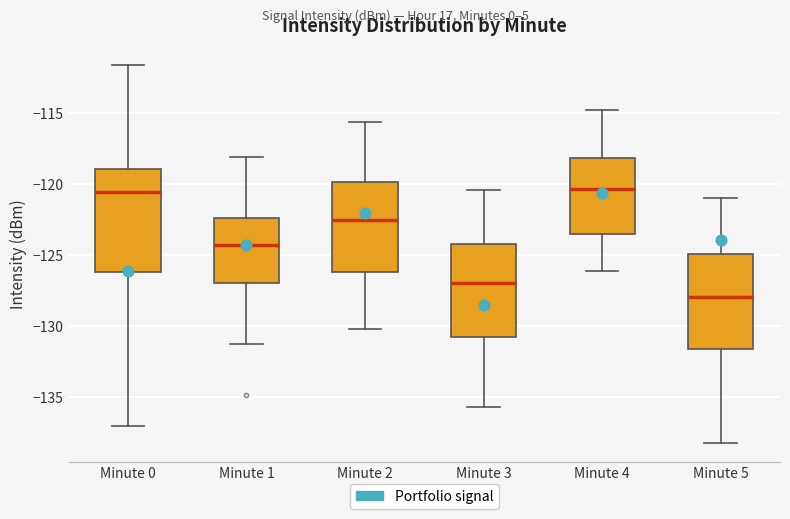

Reading left to right, transcribe this box plot: for each box, give where its median line is, the range the box spans, and where its two whiskers end, as read against the y-axis. The values are not printed on the chart, so give them approximately, as read against the axis.

Minute 0: median -120.5, box -126.0 to -119.0, whiskers -137.0 to -111.5
Minute 1: median -124.0, box -127.0 to -122.5, whiskers -131.0 to -118.0
Minute 2: median -122.5, box -126.0 to -120.0, whiskers -130.0 to -115.5
Minute 3: median -127.0, box -130.5 to -124.0, whiskers -135.5 to -120.5
Minute 4: median -120.5, box -123.5 to -118.0, whiskers -126.0 to -115.0
Minute 5: median -128.0, box -131.5 to -125.0, whiskers -138.0 to -121.0